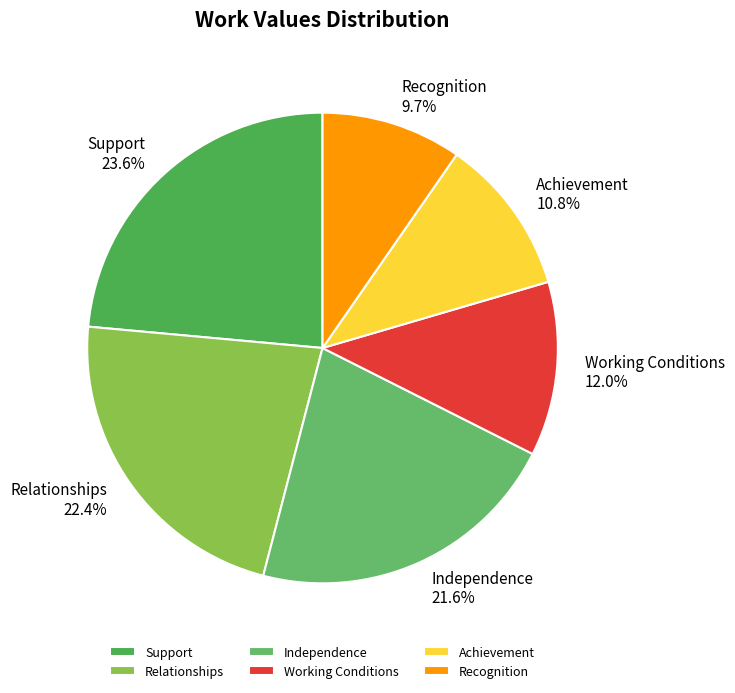

Which slice is the largest?

Support